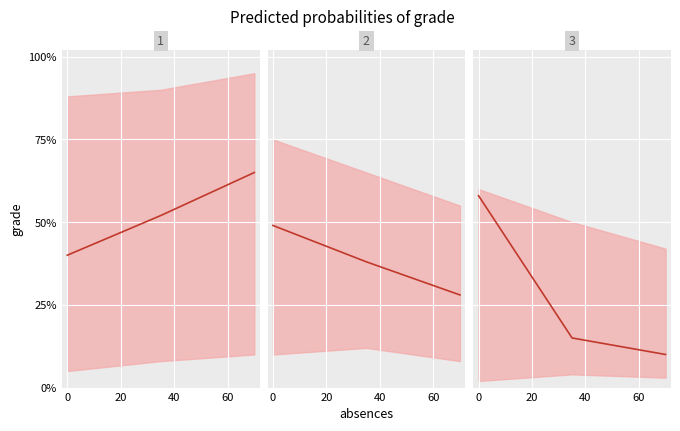

Reading left to right, extract all data points from this chart.

mean panel 1: 0.4	0.5	0.7
mean panel 2: 0.5	0.4	0.3
mean panel 3: 0.6	0.1	0.1